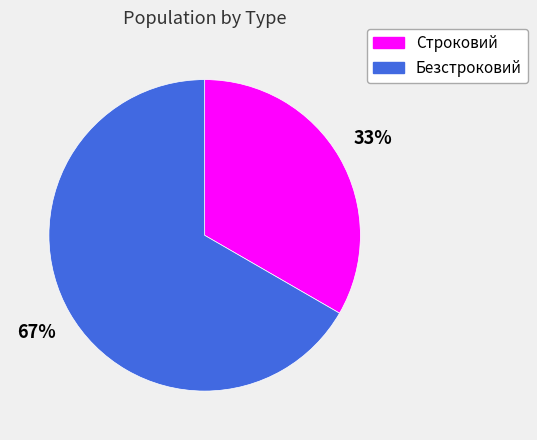

Which category has the smallest portion of the pie?

Строковий